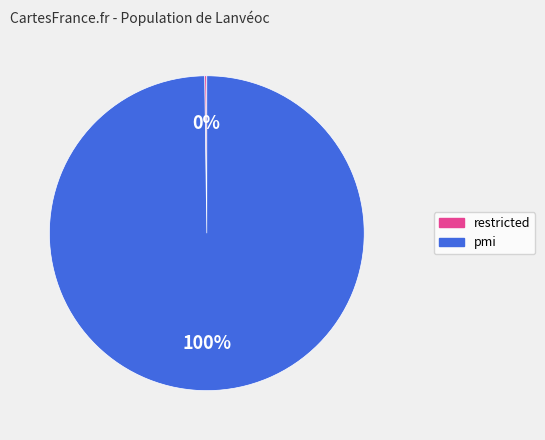

The pmi slice represents 100% of the pie. True or false?

True